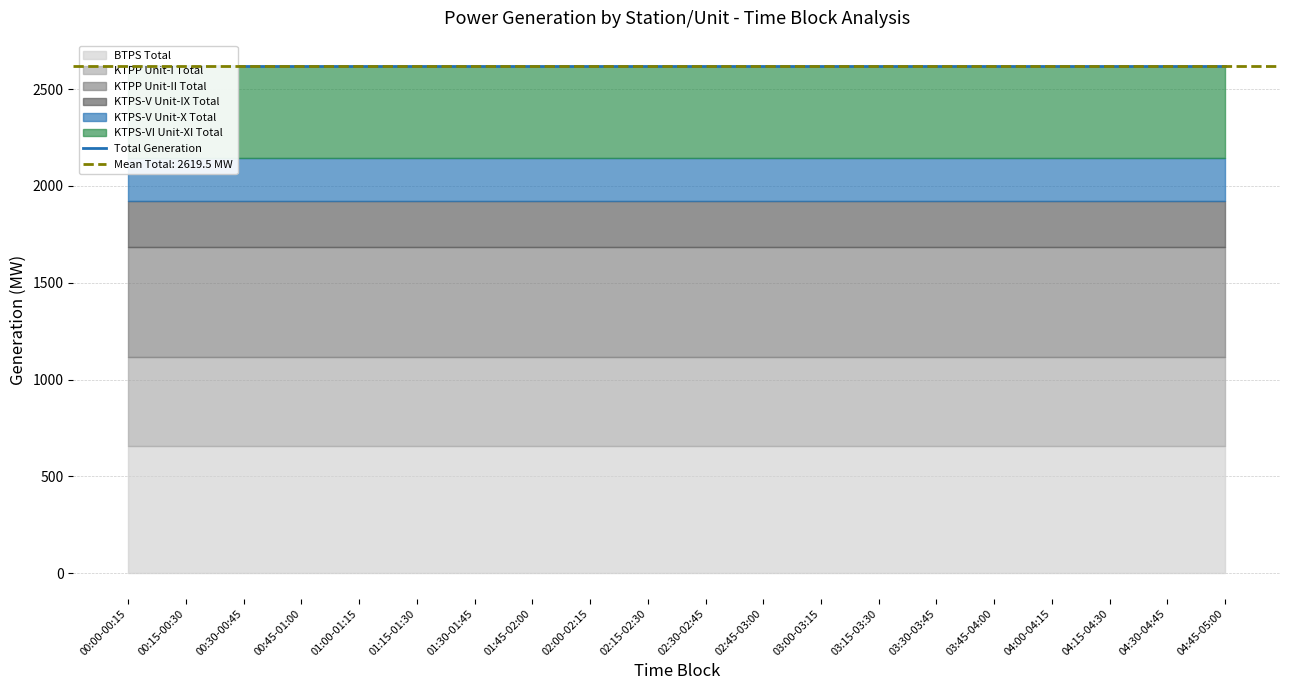

Rank the categories by KTPS-V Unit-X Total value from lowest to highest.

00:00-00:15, 00:15-00:30, 00:30-00:45, 00:45-01:00, 01:00-01:15, 01:15-01:30, 01:30-01:45, 01:45-02:00, 02:00-02:15, 02:15-02:30, 02:30-02:45, 02:45-03:00, 03:00-03:15, 03:15-03:30, 03:30-03:45, 03:45-04:00, 04:00-04:15, 04:15-04:30, 04:30-04:45, 04:45-05:00